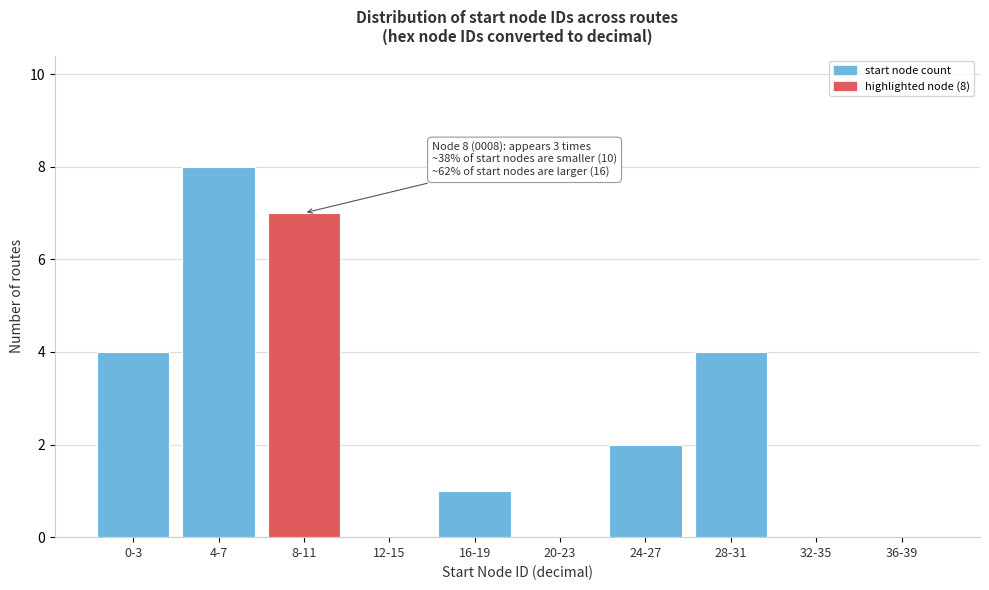

Reading left to right, list all the values displayed in this chart.

0-3=4	4-7=8	8-11=7	12-15=0	16-19=1	20-23=0	24-27=2	28-31=4	32-35=0	36-39=0